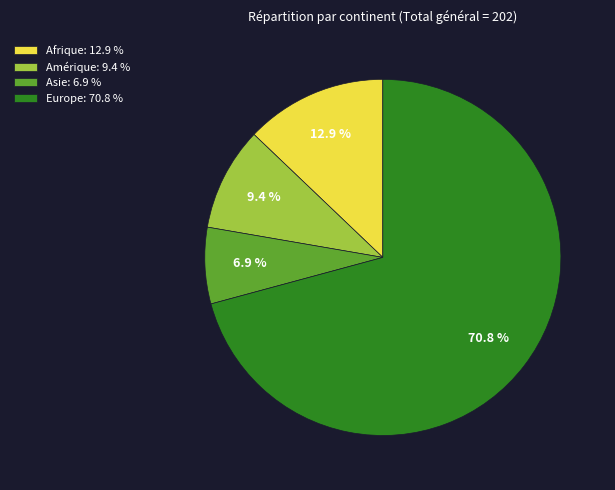

Between Asie: 6.9 % and Amérique: 9.4 %, which is larger?

Amérique: 9.4 %